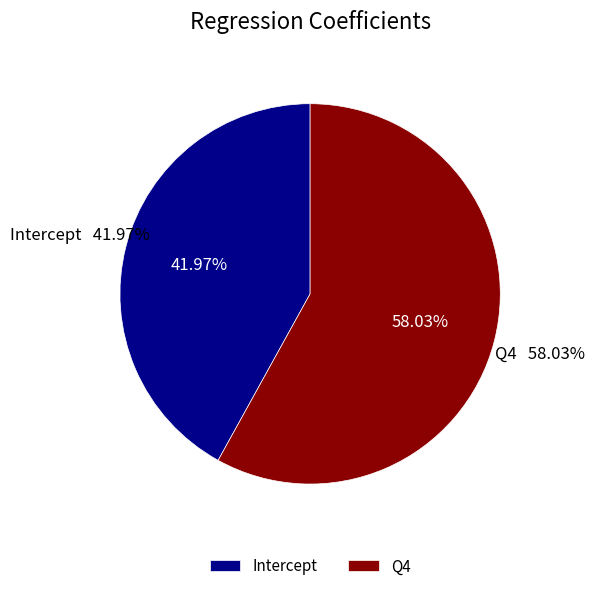

Do Q4 and Intercept together represent more than half of the pie?

Yes